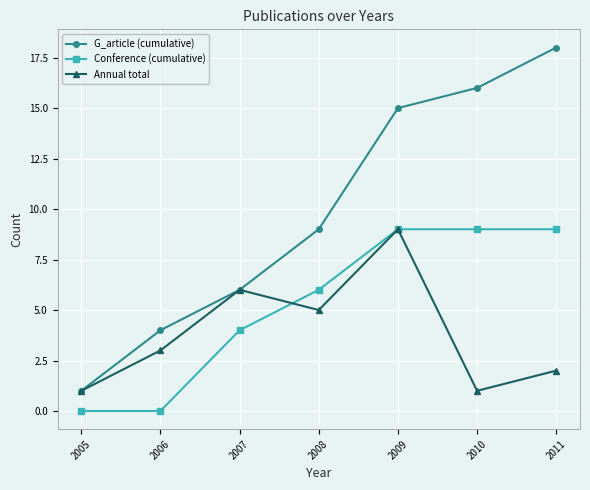

True or false: Annual total has a value of 1 at 2005.

True